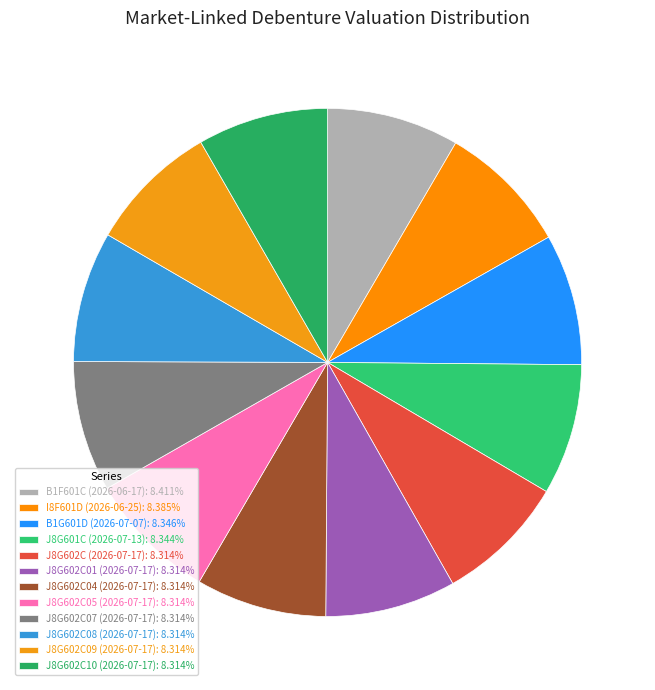

Is there any slice that represents more than half of the pie?

No